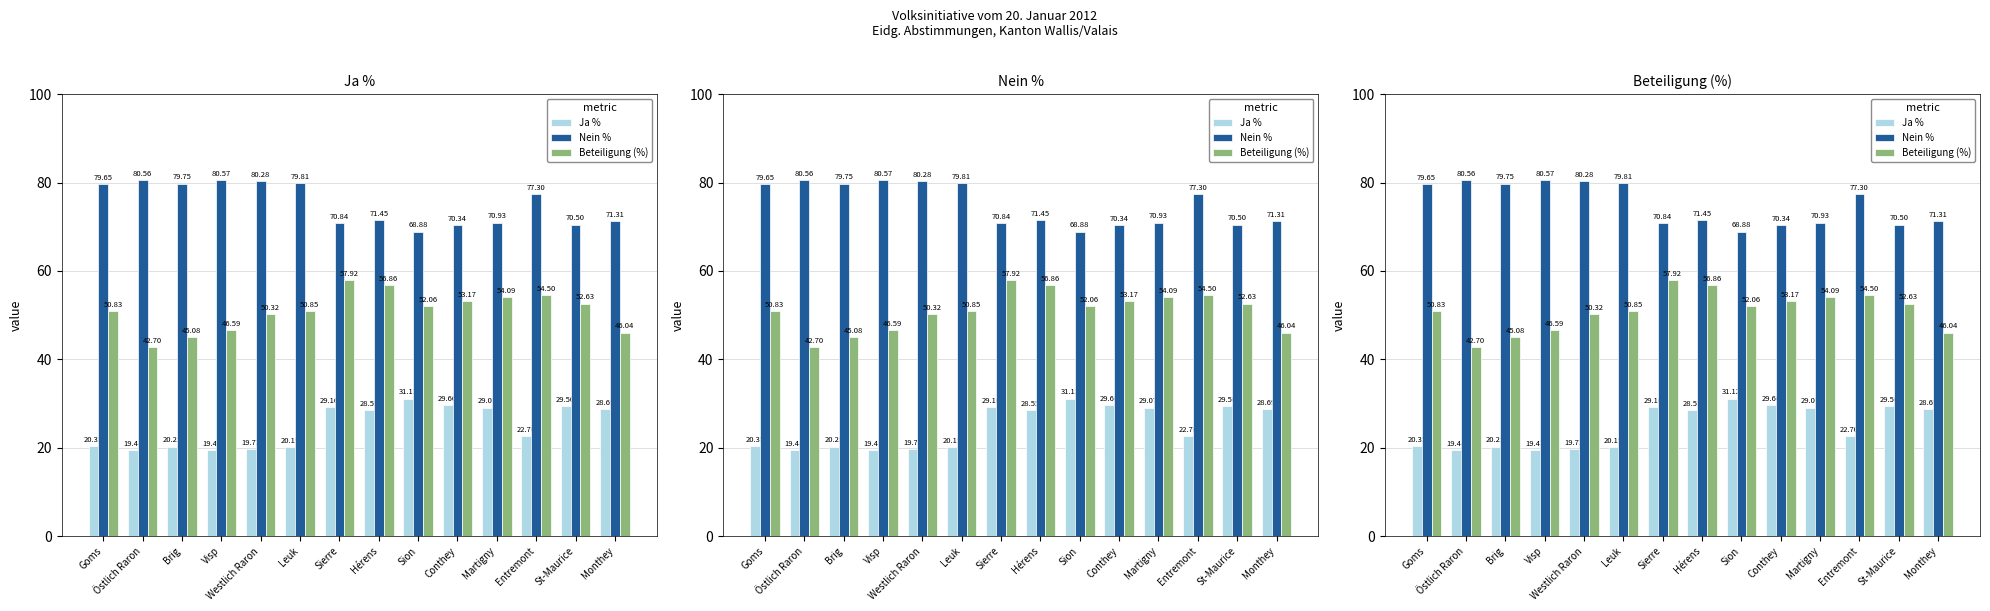

At how many categories does at least one series exceed 31?

14